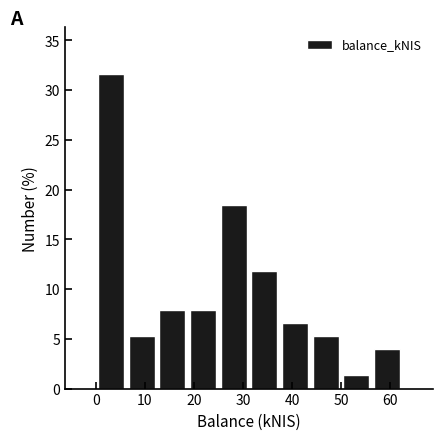

Reading left to right, list every bar in this chart as the range it spans on the x-axis followed by its height. Neither the bar edges nor the heights are printed on the chart, so give them approximately, as read against the axes.

0 to 6: 31.5
6 to 12: 5.5
12 to 19: 8.0
19 to 25: 8.0
25 to 31: 18.5
31 to 37: 12.0
37 to 44: 6.5
44 to 50: 5.5
50 to 56: 1.5
56 to 62: 4.0